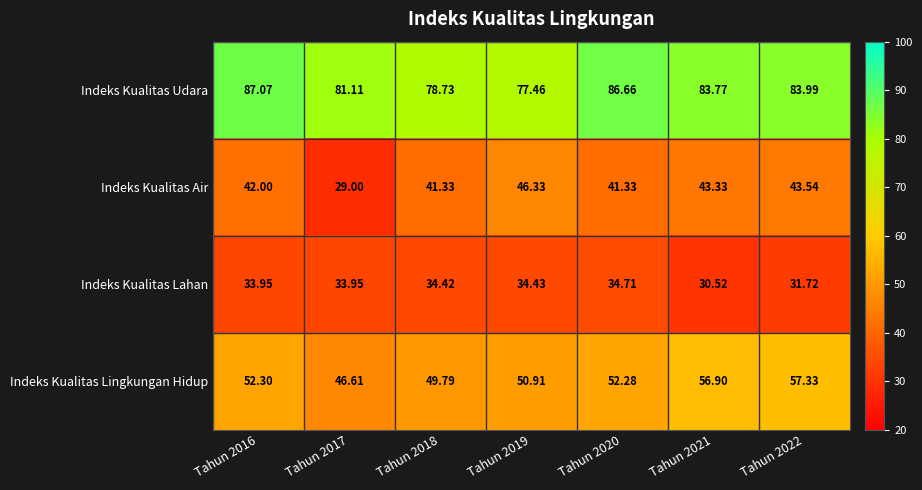

List the series in order of their overall mean, highest first.

Indeks Kualitas Udara, Indeks Kualitas Lingkungan Hidup, Indeks Kualitas Air, Indeks Kualitas Lahan